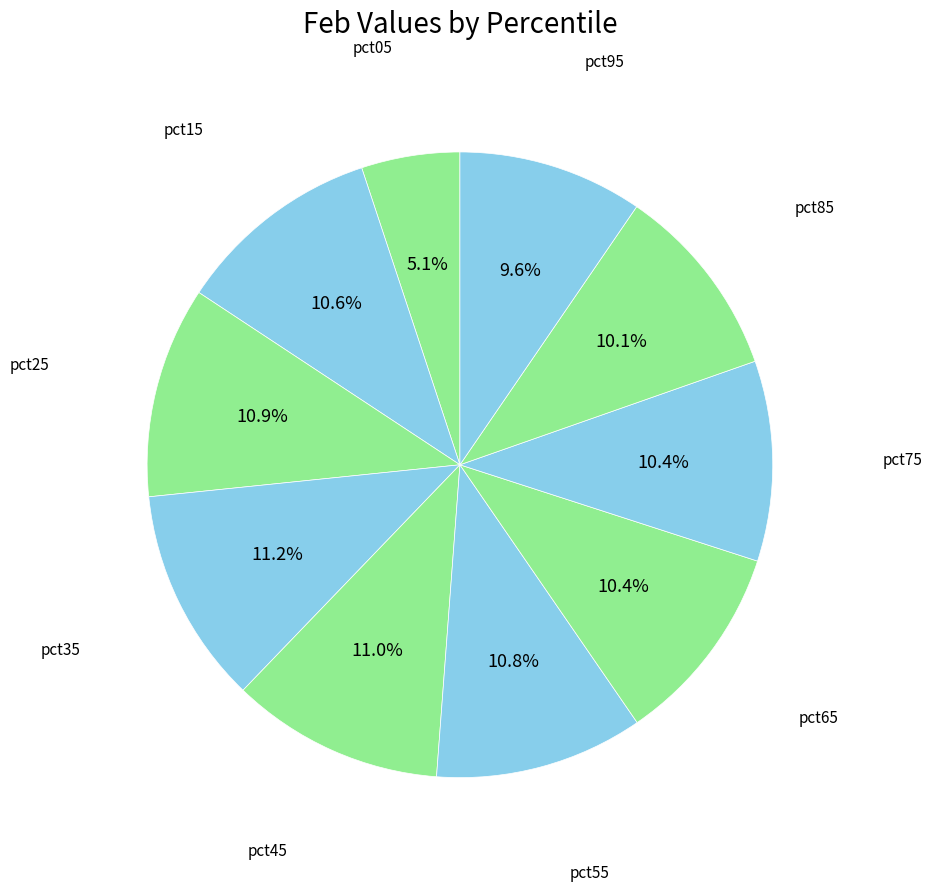

Count the number of slices in the pie.

10